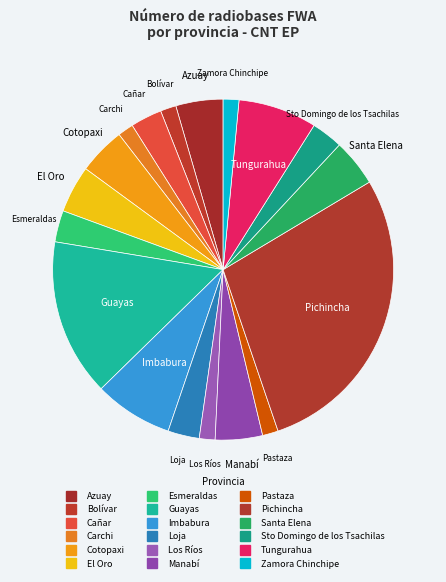

Combined, what portion of the pie is Loja and Cotopaxi?

7.5%